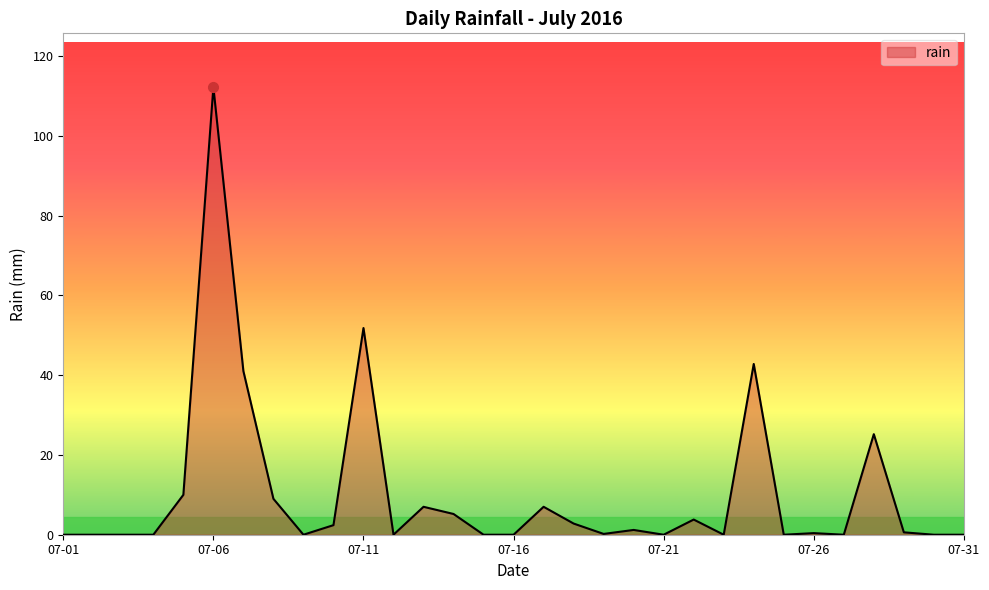

What is the difference between the maximum and second lowest values?

112.2